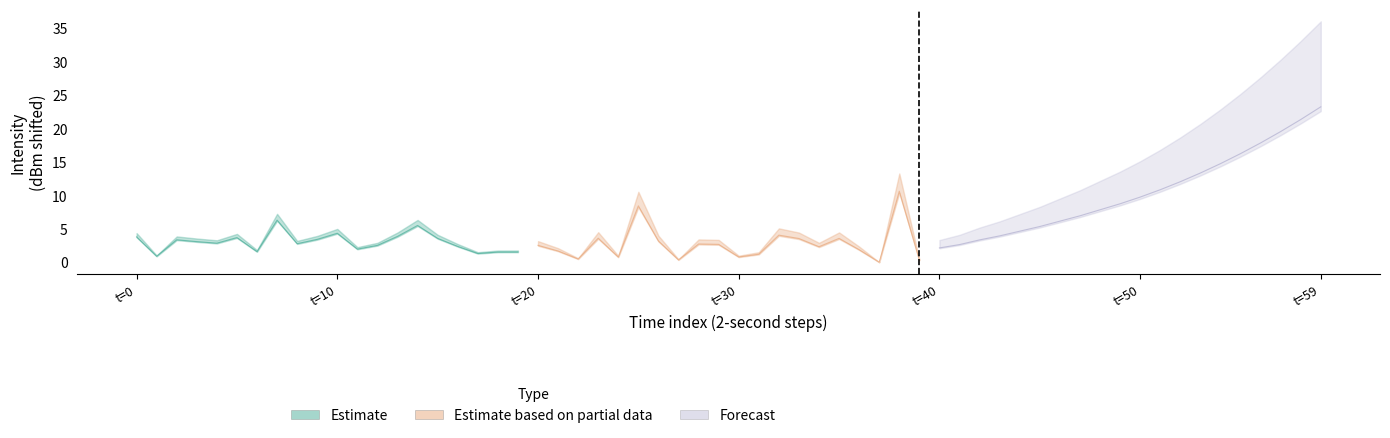

What is the greatest value displayed?

23.2